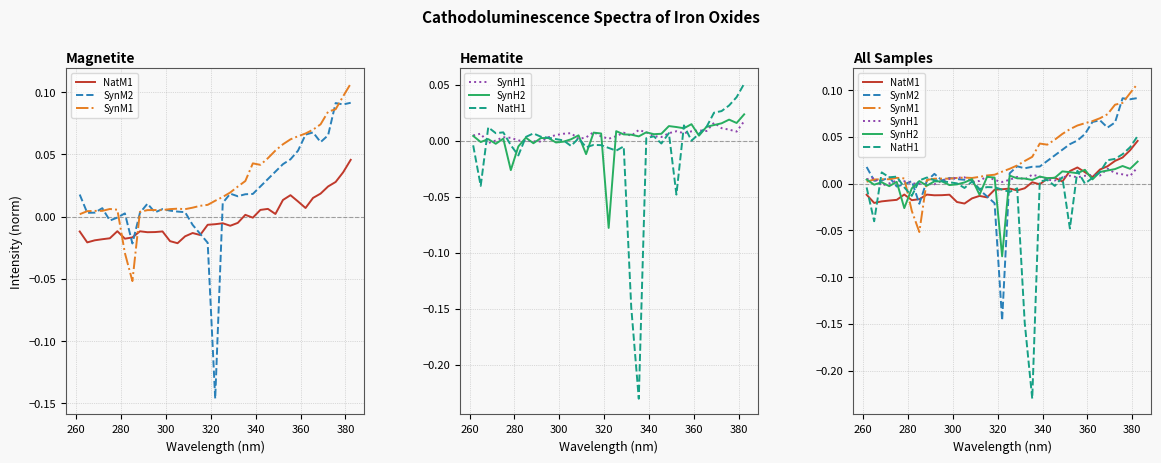

The value of SynH2 at 31 is 0.0. True or false?

False